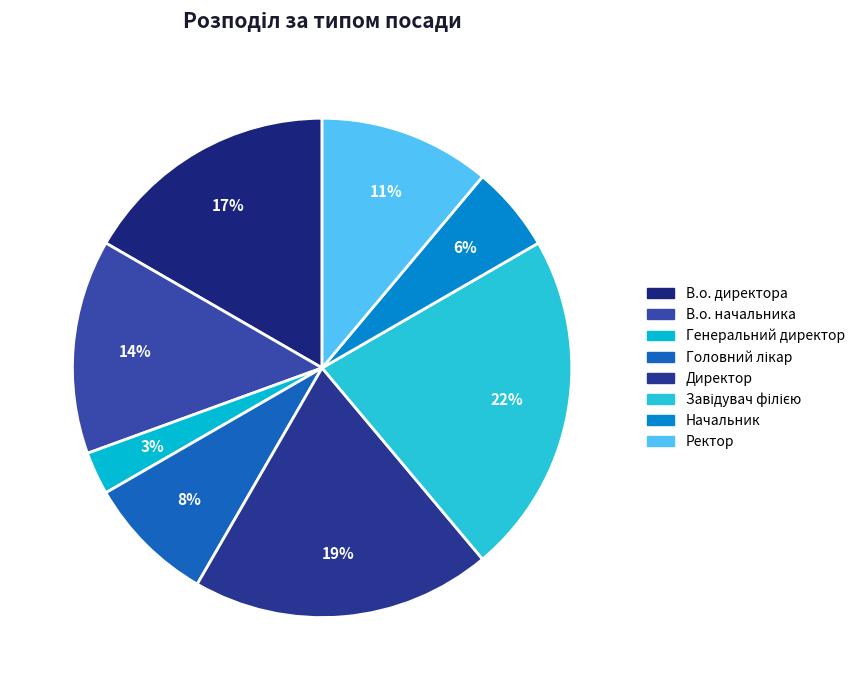

Combined, what portion of the pie is Начальник and Генеральний директор?

8.3%